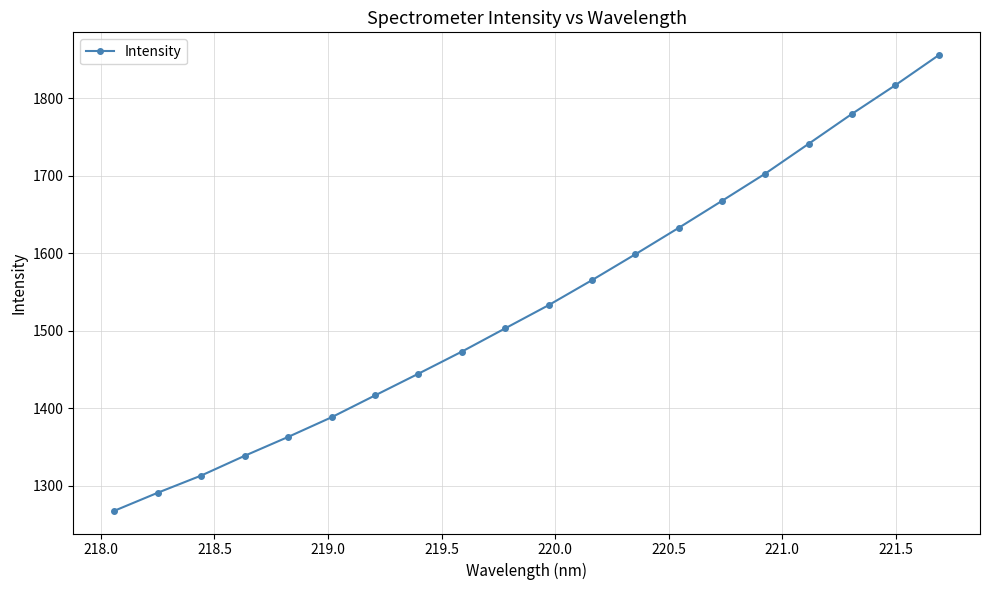

How many lines are shown in the chart?

1